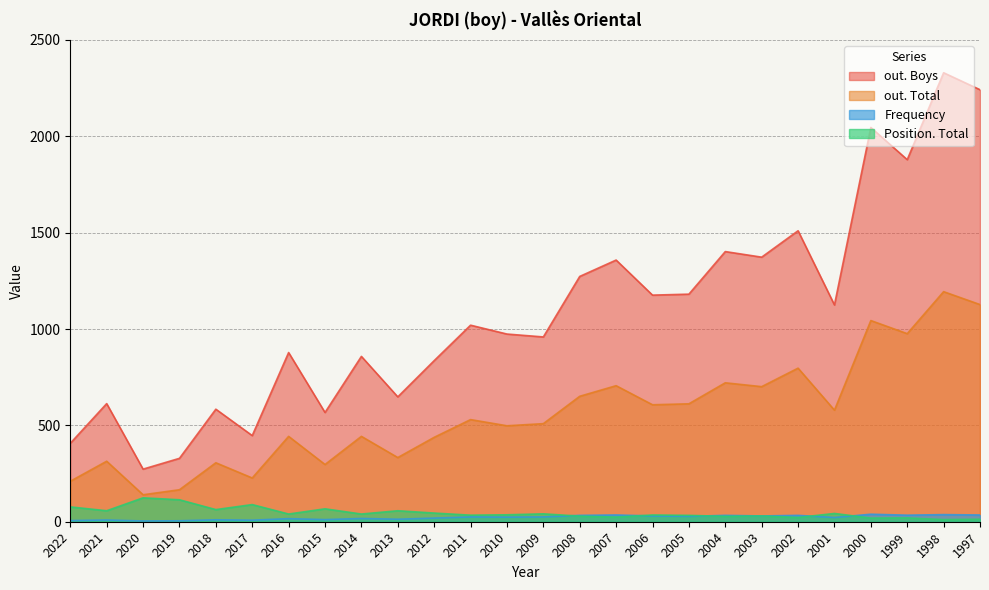

How many lines are shown in the chart?

4